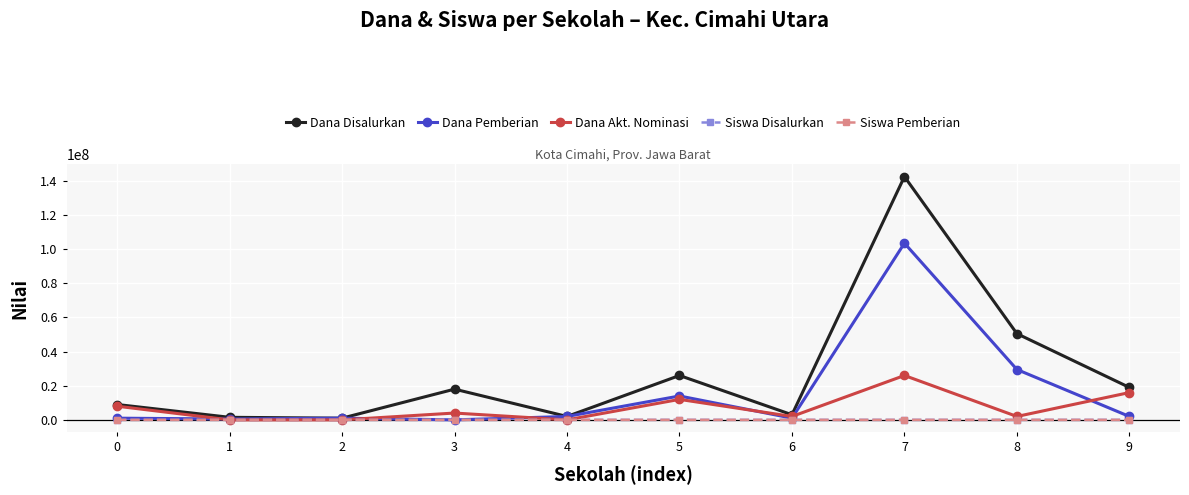

What are all the series names shown in the legend?

Dana Disalurkan, Dana Pemberian, Dana Akt. Nominasi, Siswa Disalurkan, Siswa Pemberian